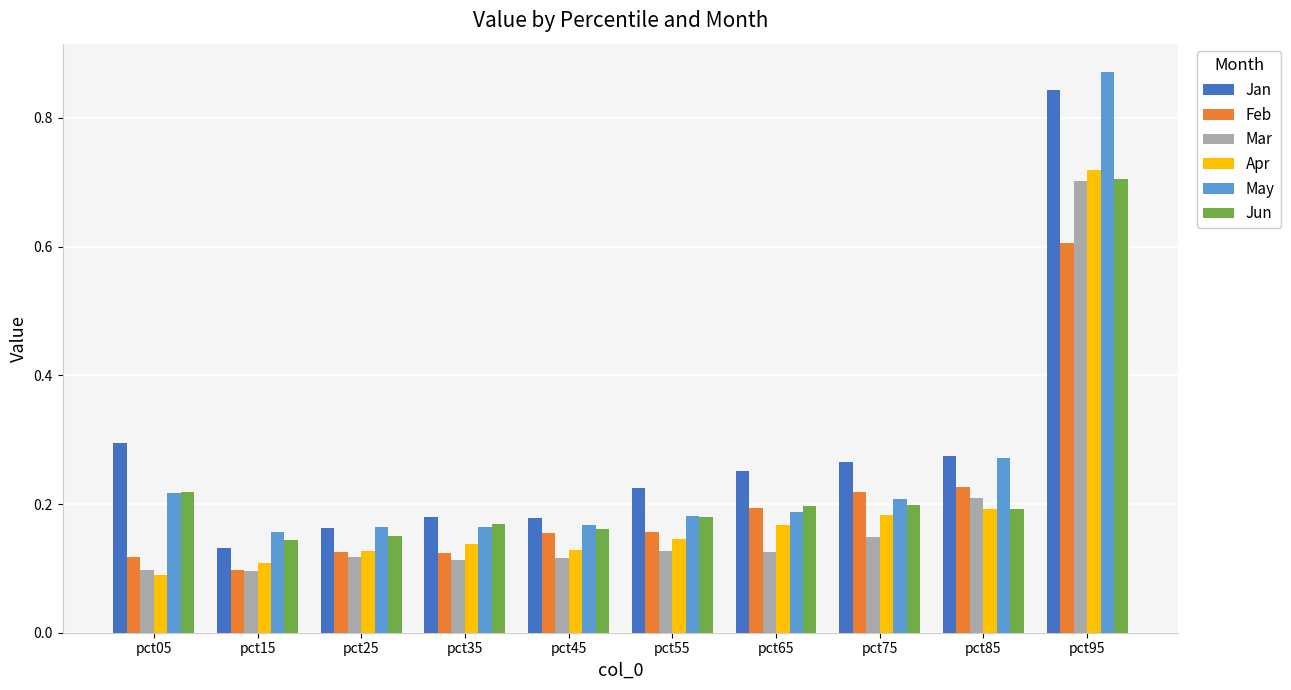

What is the difference between the maximum and minimum values in the Jun series?

0.6